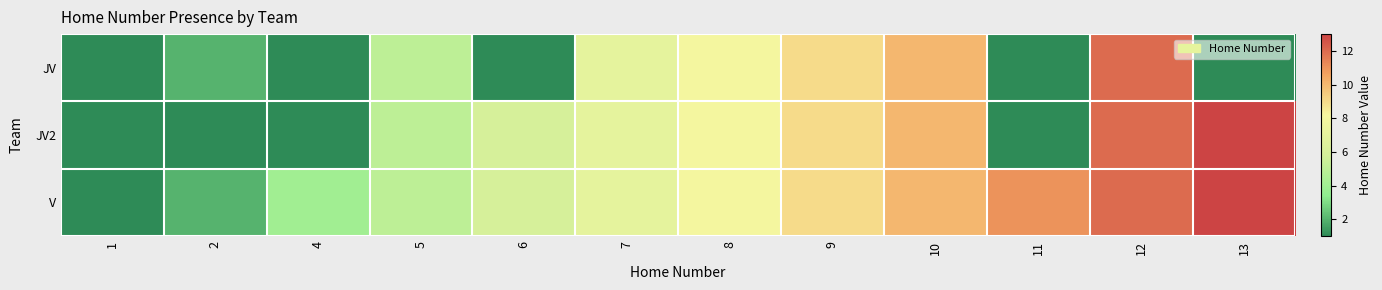

At which category does the chart reach its minimum across all series?

4